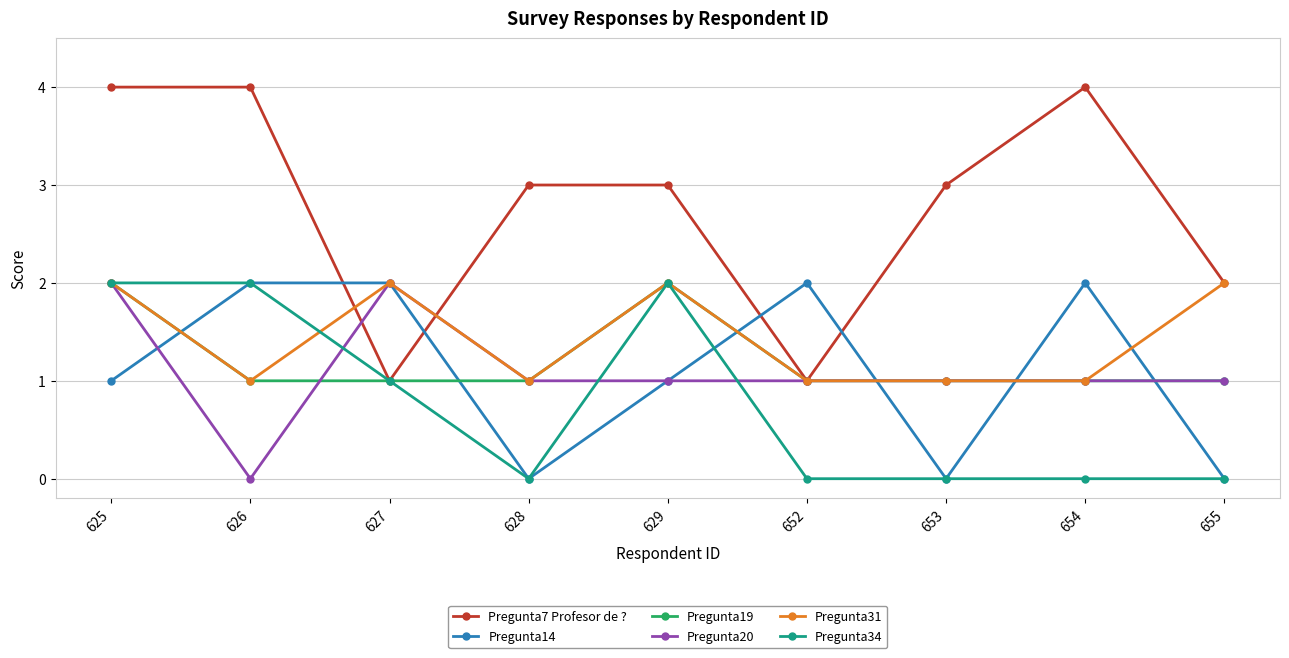

True or false: Pregunta7 Profesor de ? has more than 0 interior local peaks.

True